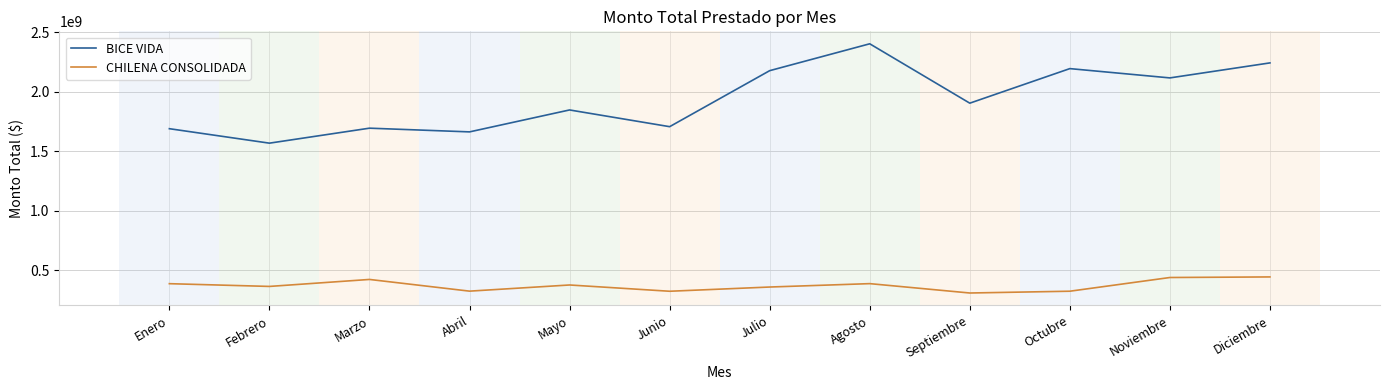

Which category has the highest value across all series?

Agosto